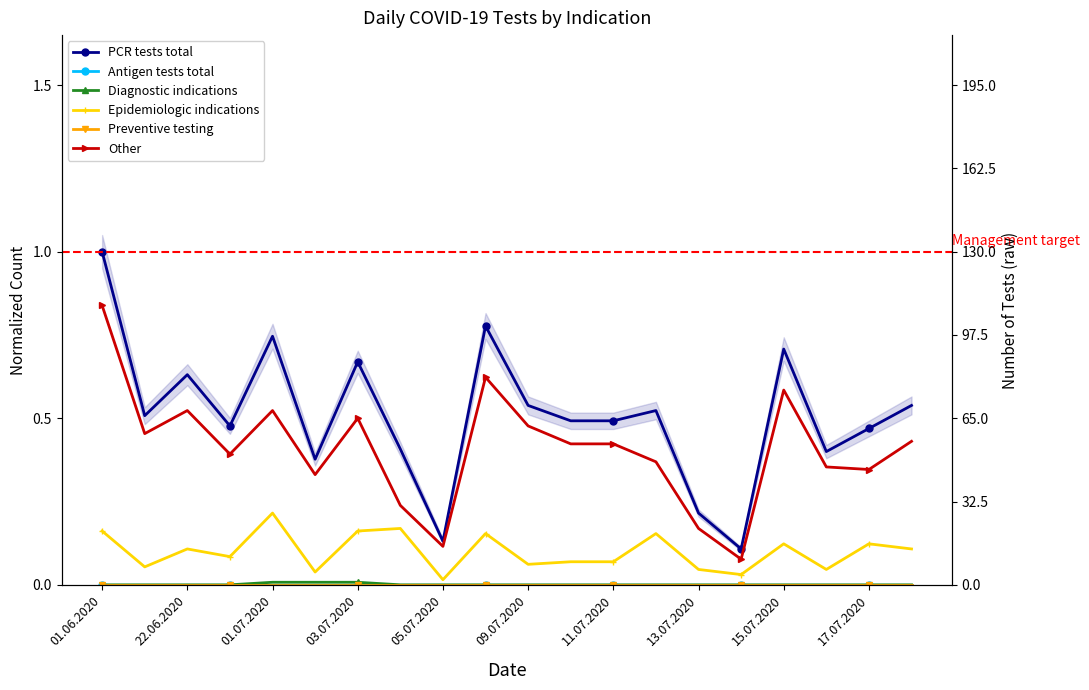

What are all the series names shown in the legend?

PCR tests total, Antigen tests total, Diagnostic indications, Epidemiologic indications, Preventive testing, Other